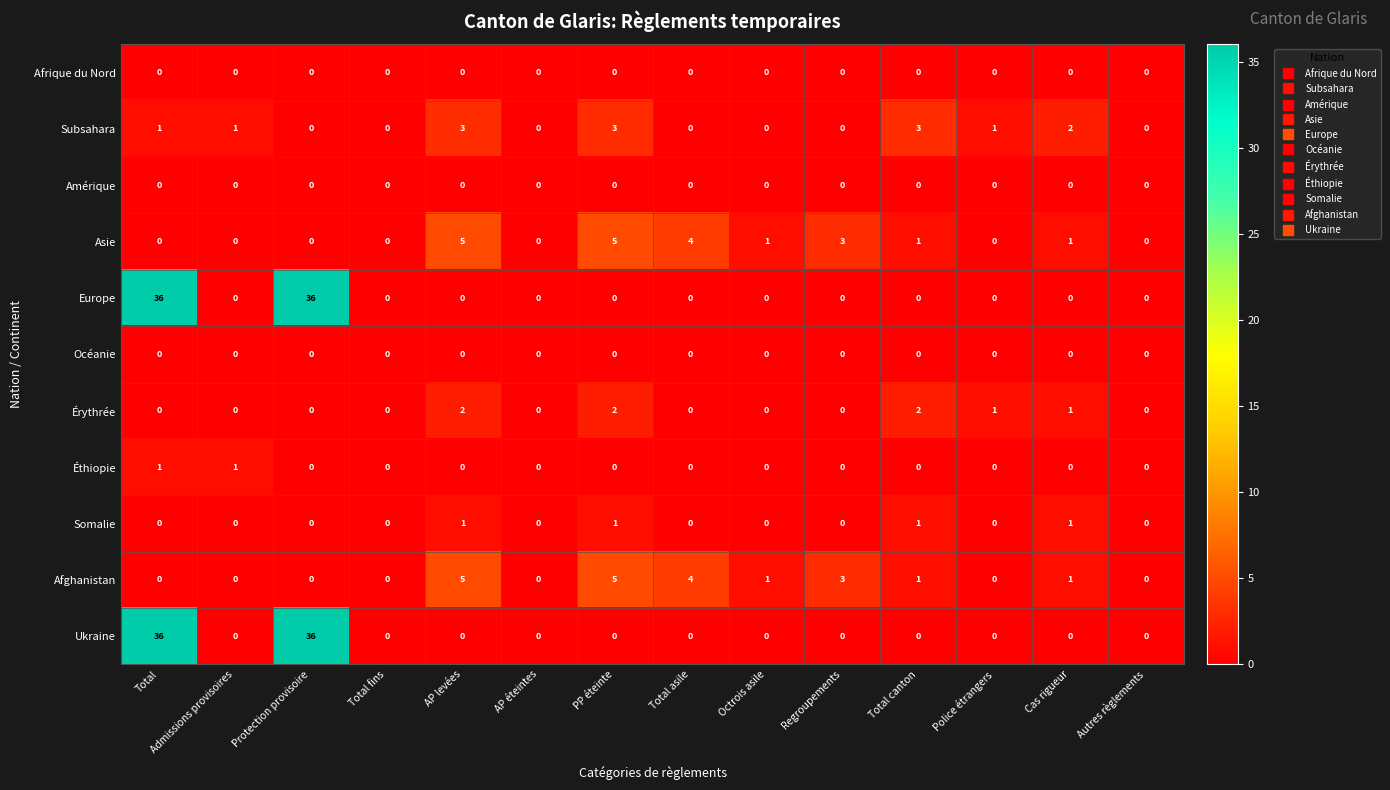

What is the spread (max minus min) of values at Total asile?

4